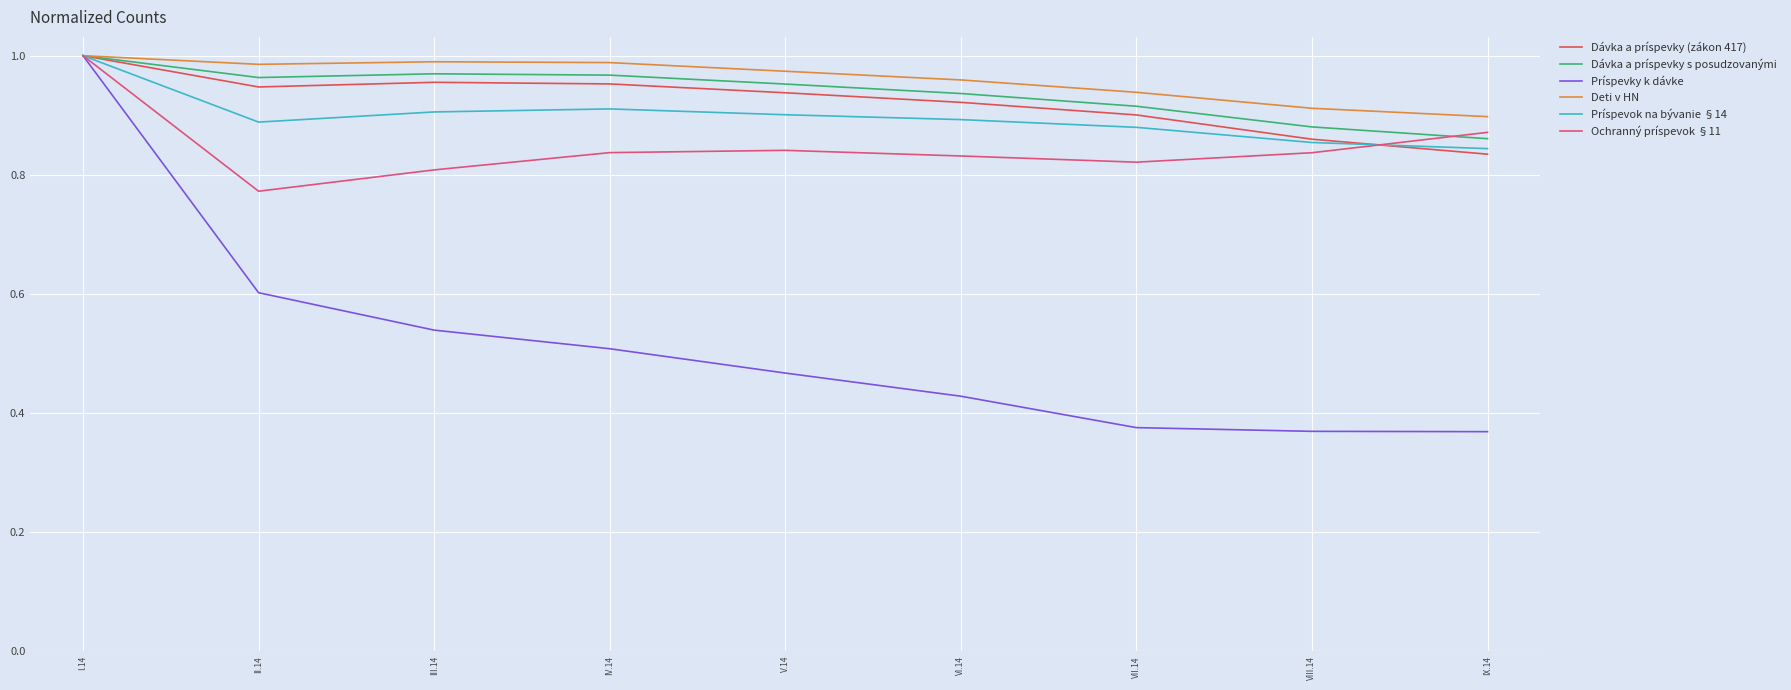

Which series has the largest total across all categories?

Deti v HN